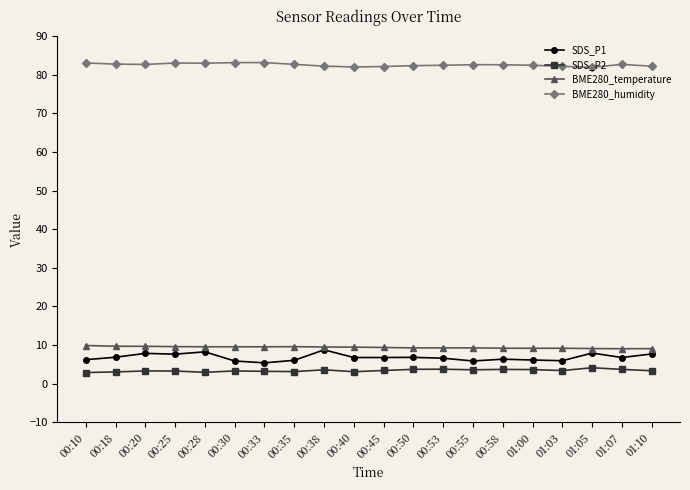

True or false: BME280_temperature has more than 0 interior local peaks.

True